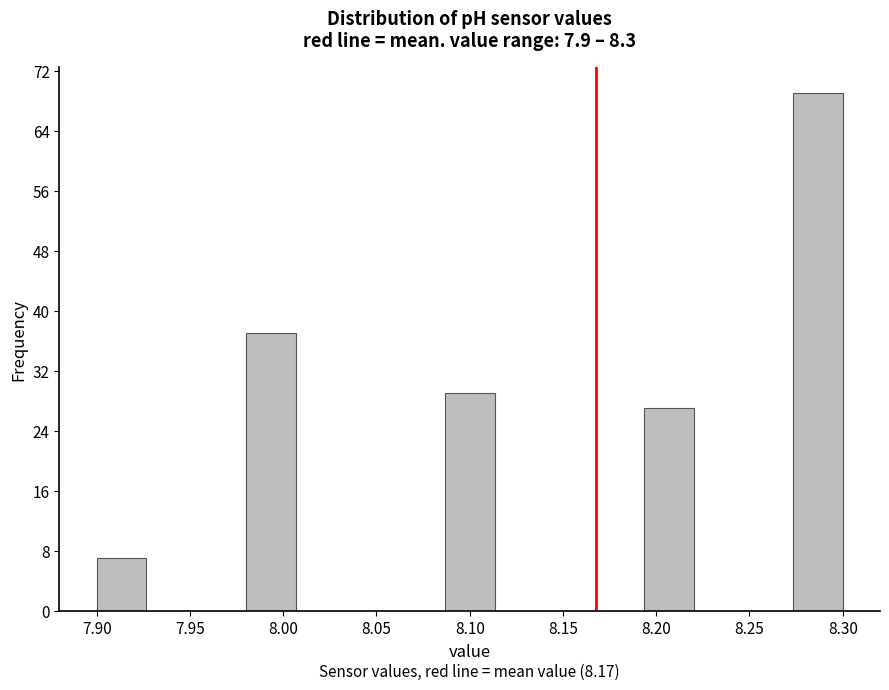

Which range on the x-axis has the tallest bar?

8.275 to 8.300